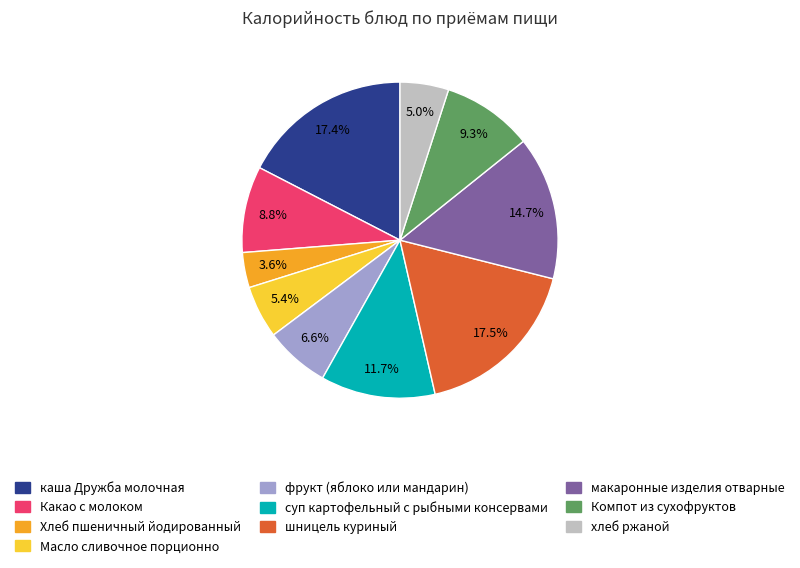

Count the number of slices in the pie.

10